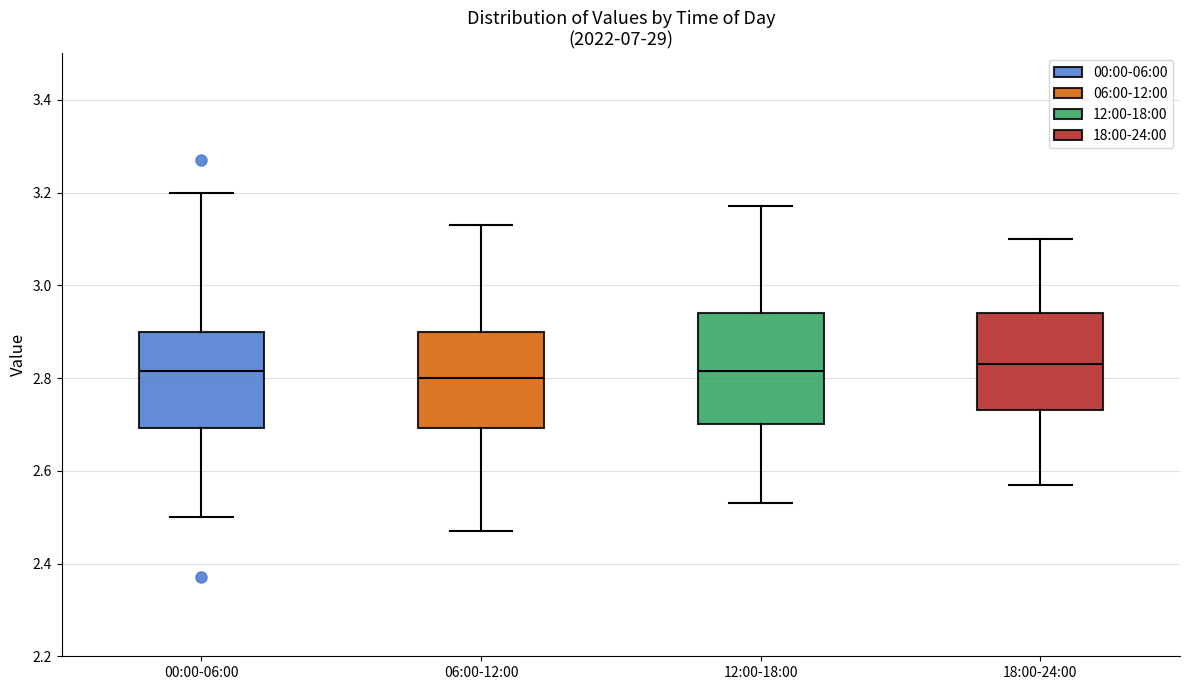

Where does the median line of the box for 12:00-18:00 sit on the y-axis? The values are not printed on the chart, so give them approximately, as read against the axis.

2.82